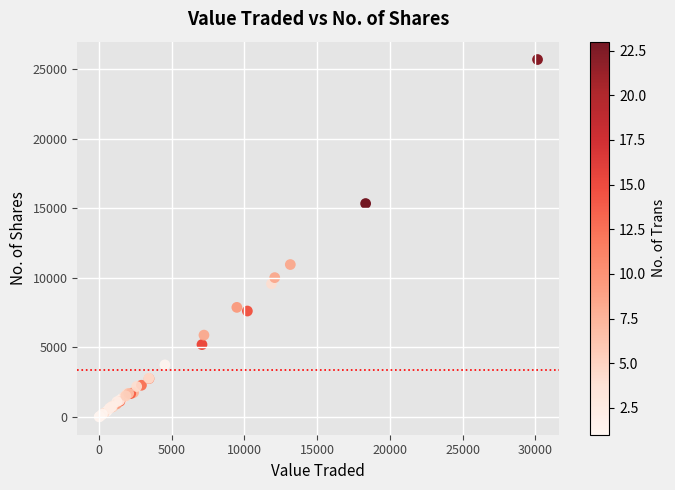

What Y value in the scatter plot is closest to 12855?

10961